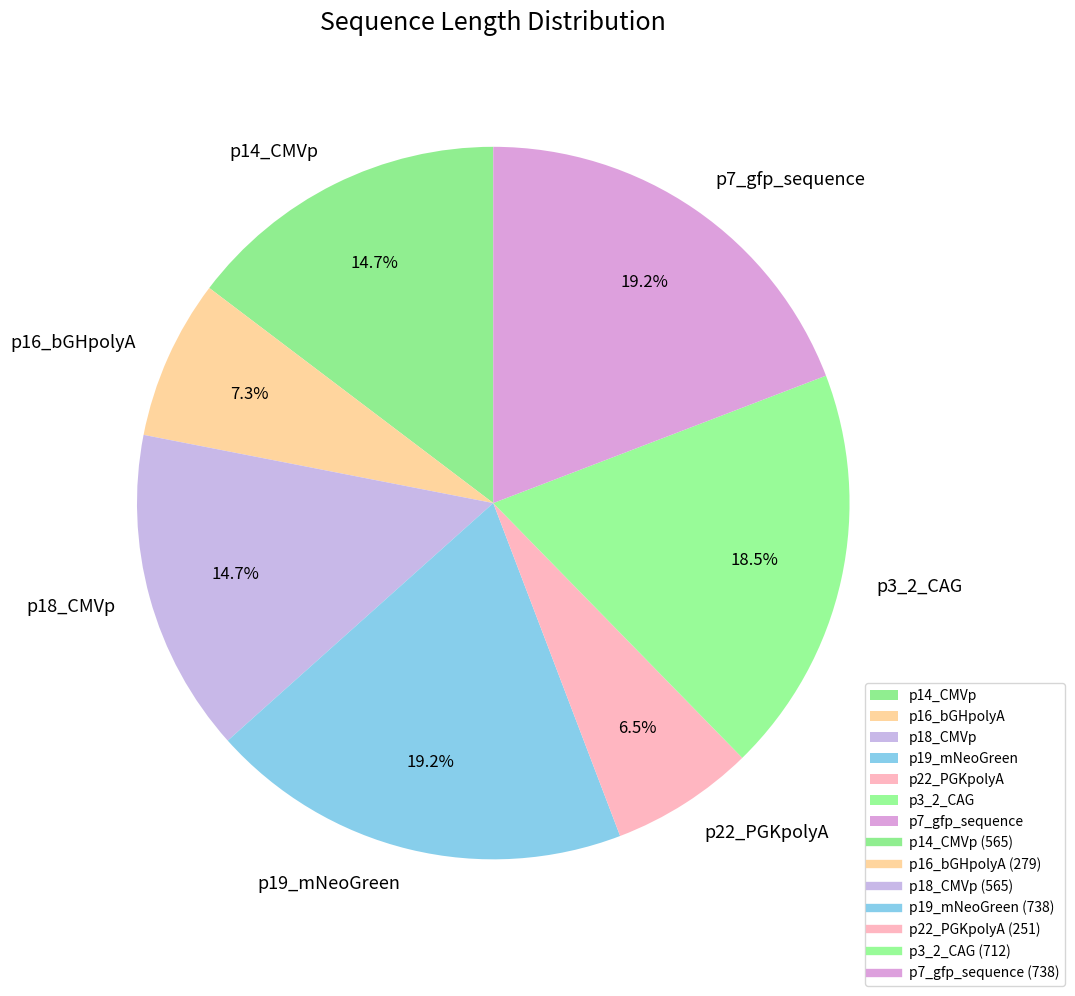

Does p14_CMVp account for over 50% of the chart?

No